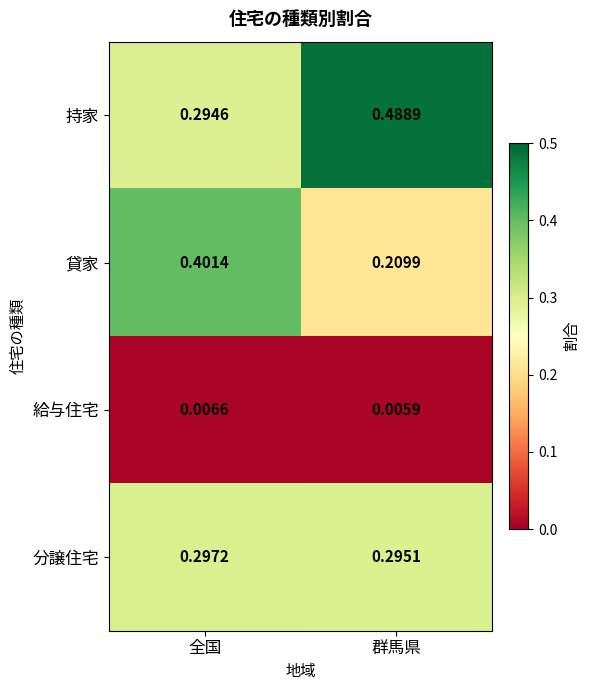

Which series changed the most between 全国 and 群馬県?

持家